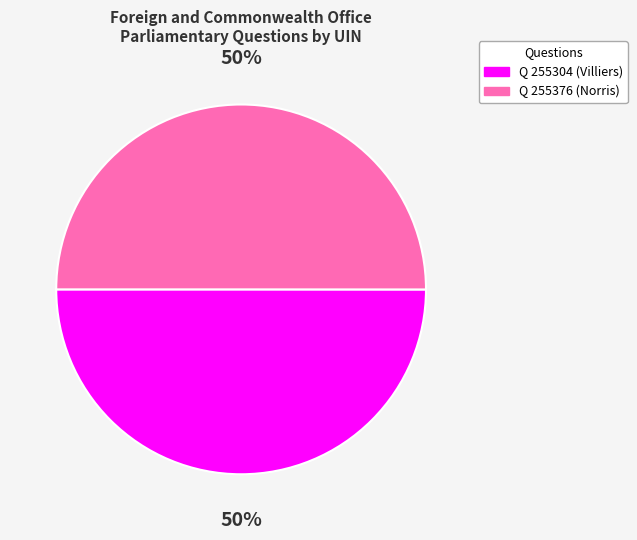

To the nearest percent, what is the average slice percentage?

50%